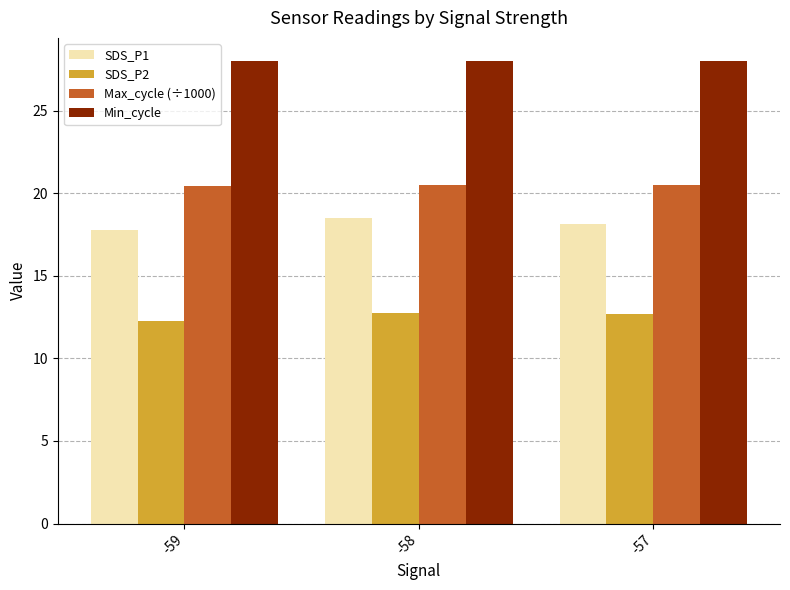

At how many categories does at least one series exceed 18?

3